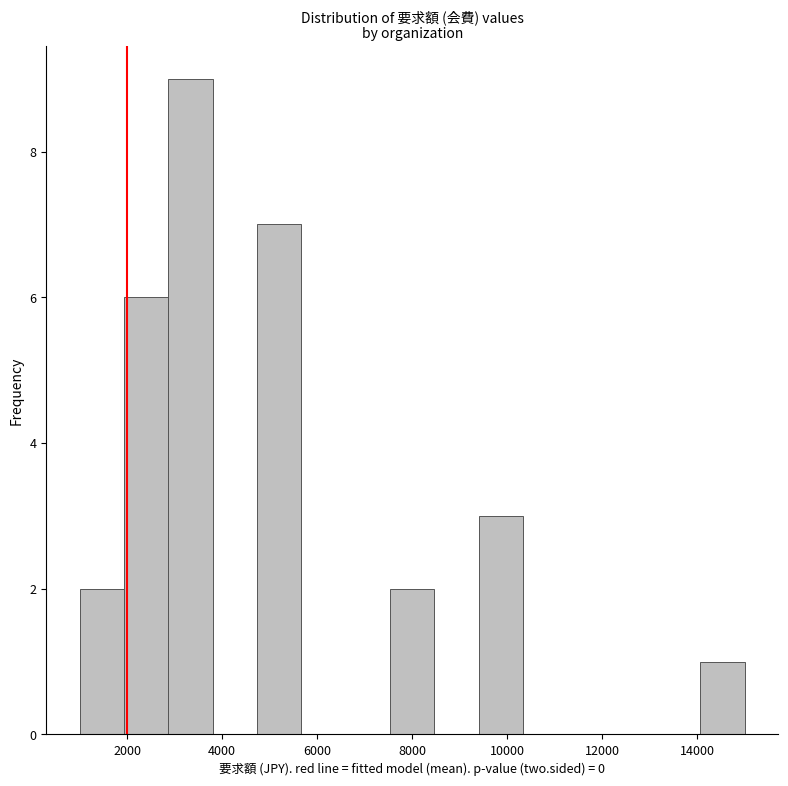

How tall is the bar that spans 4800 to 5600 on the x-axis? Neither the bar edges nor the heights are printed on the chart, so give them approximately, as read against the axes.

7